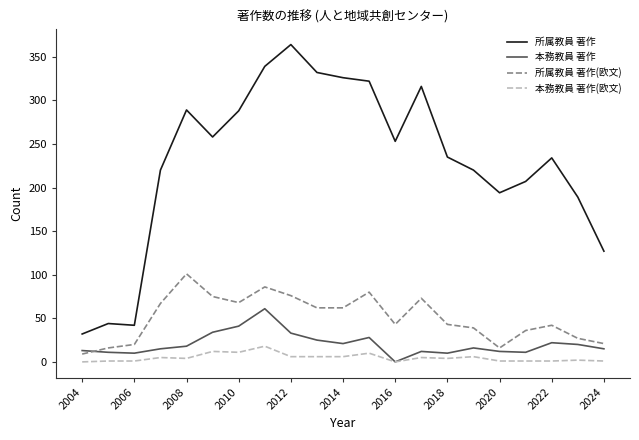

Rank the series by their maximum value, from lowest to highest.

本務教員 著作(欧文), 本務教員 著作, 所属教員 著作(欧文), 所属教員 著作